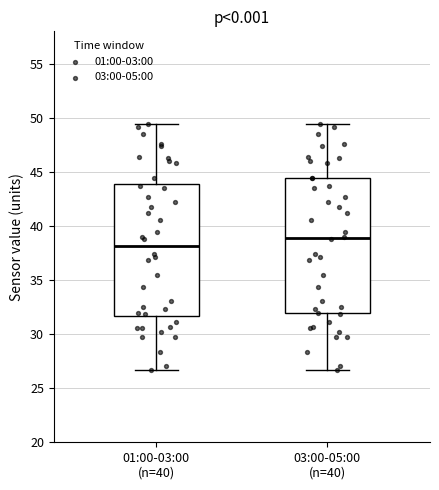

Which box's median line is the lowest?

01:00-03:00 (n=40)